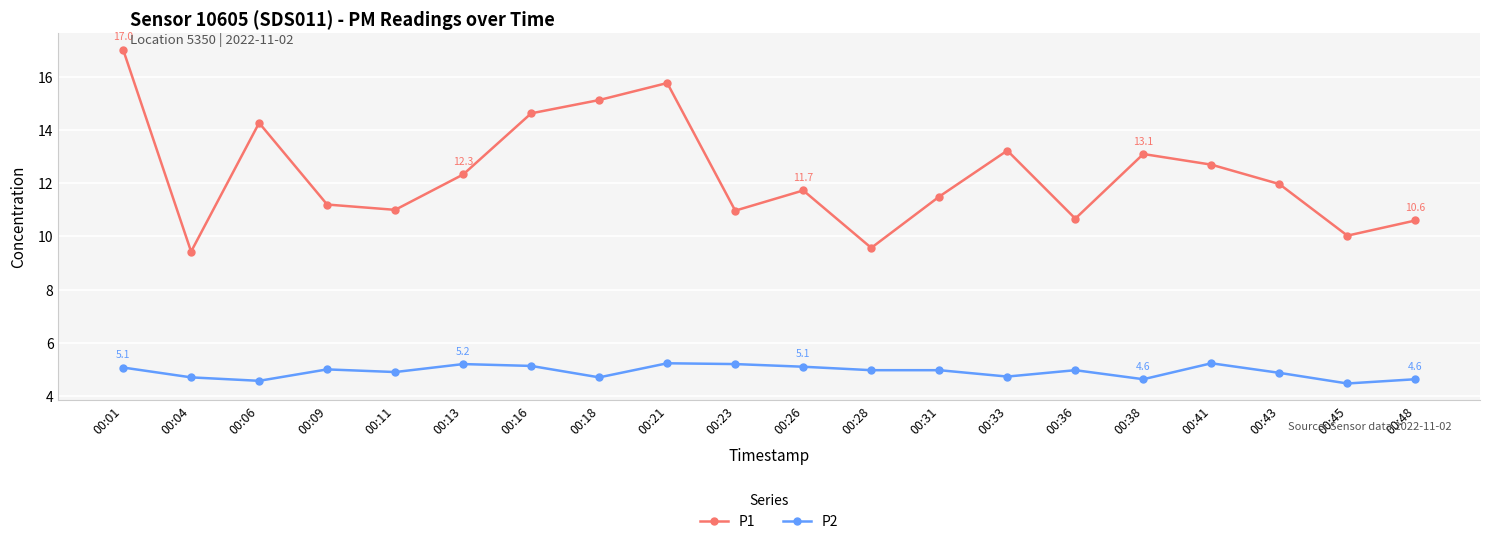

What is the maximum value for P2?

5.2